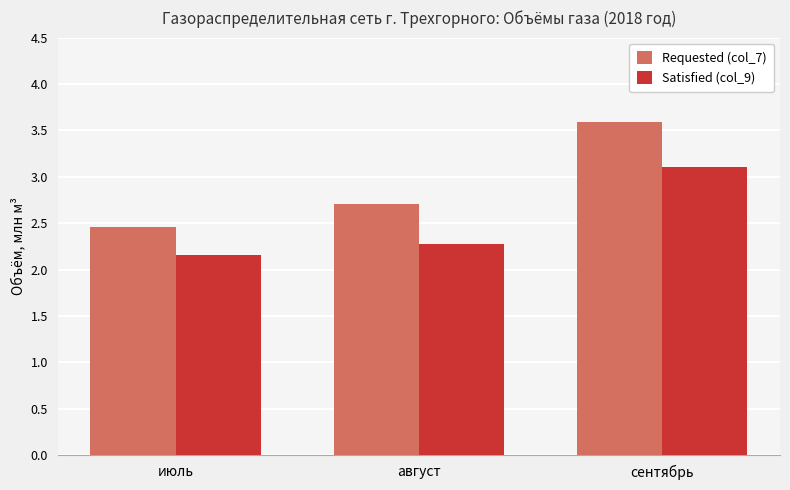

Does the chart contain any negative values?

No